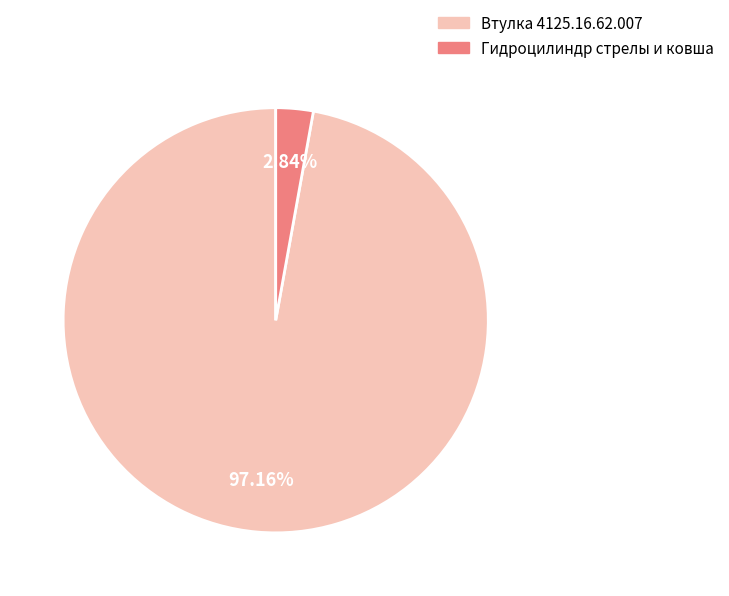

Which slice is the smallest?

Гидроцилиндр стрелы и ковша